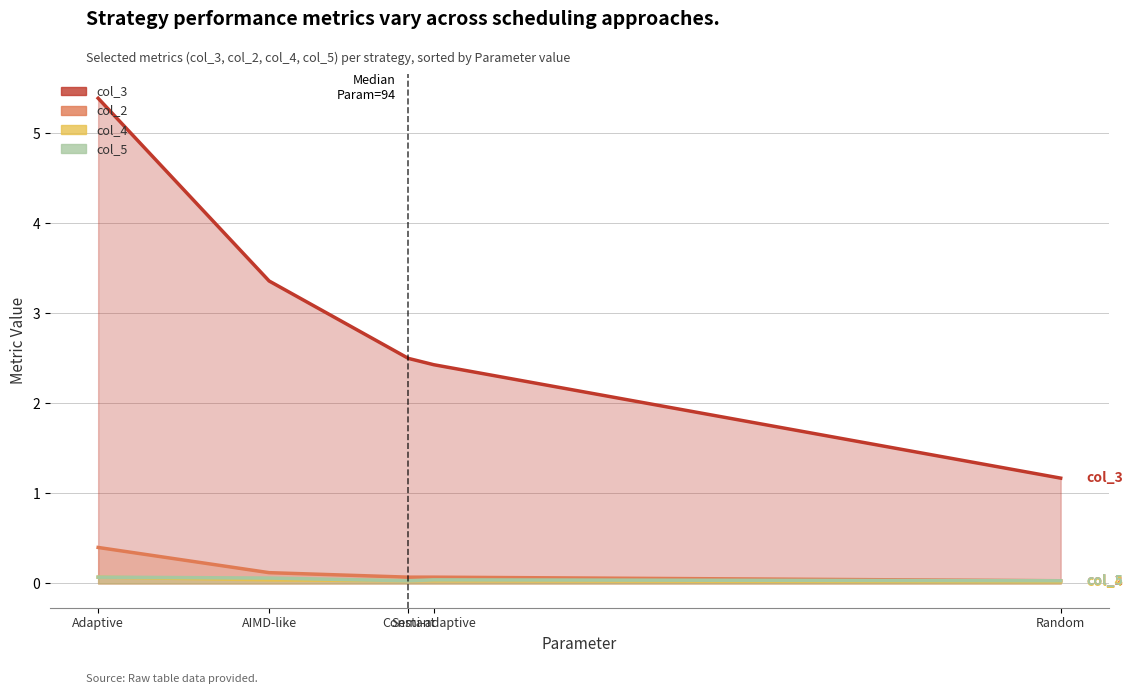

What is the difference between the highest and lowest values at Semi-adaptive?

2.4